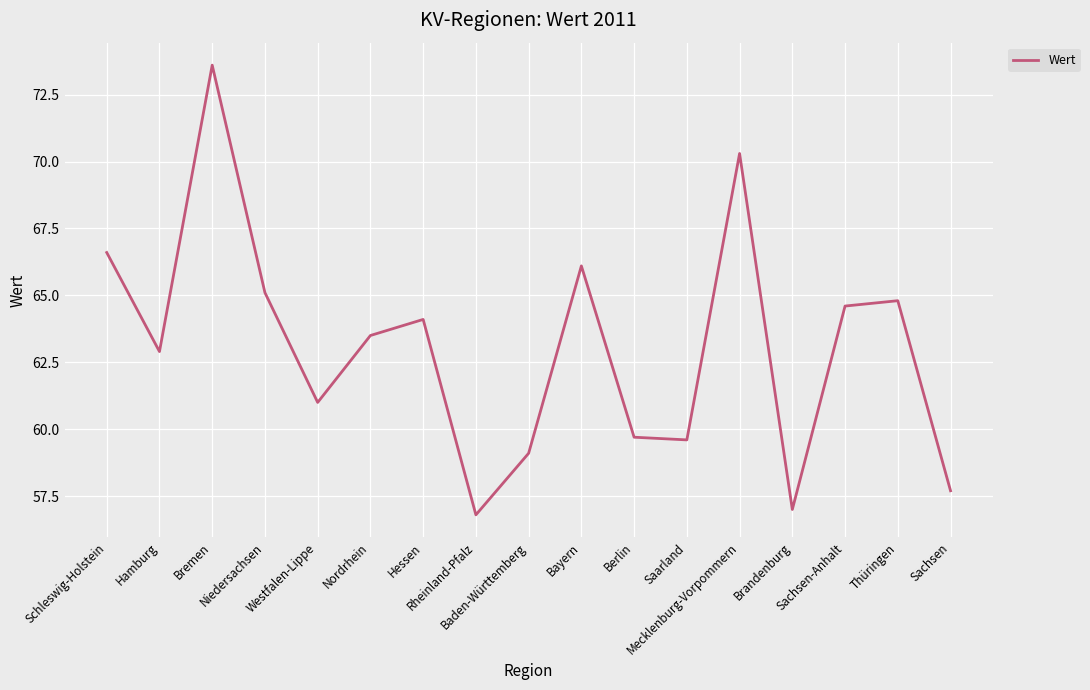

Does the chart display data point markers on the line(s)?

No